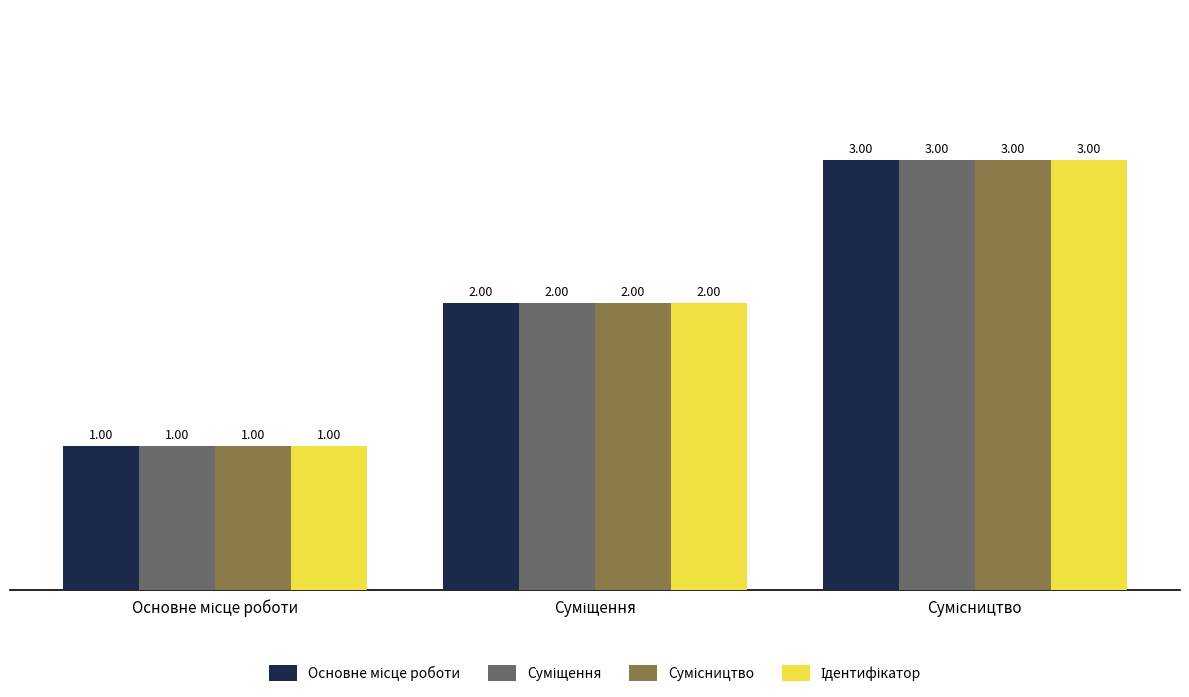

How many Ідентифікатор values are between 1 and 3?

3